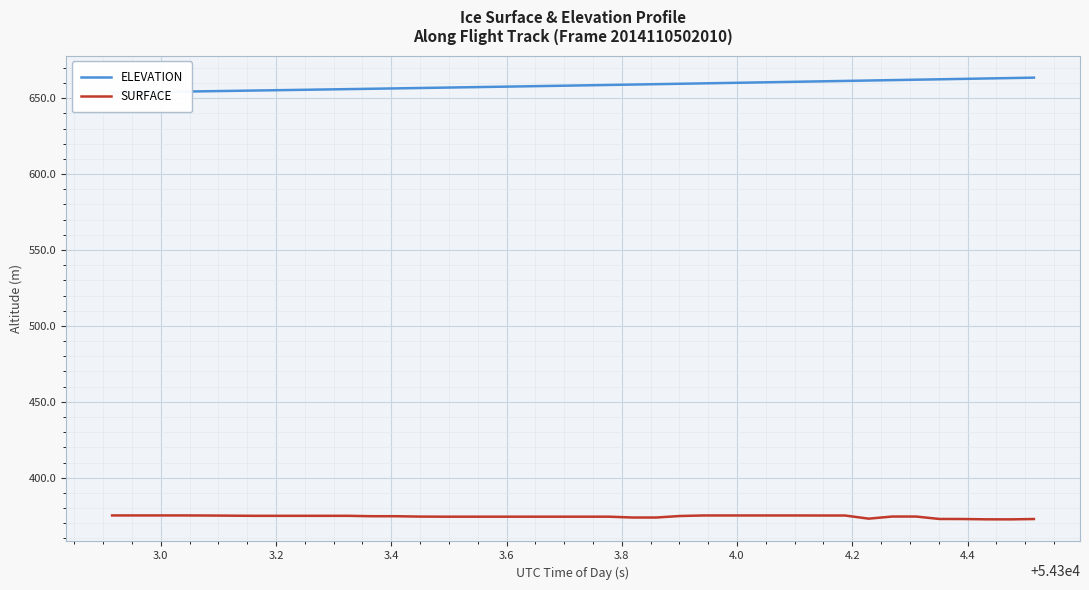

What is the minimum value for SURFACE?

372.6